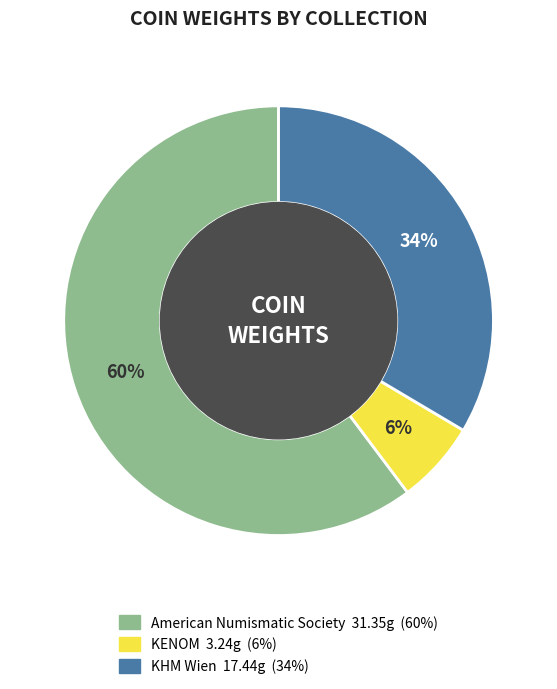

Does any single category account for the majority?

Yes